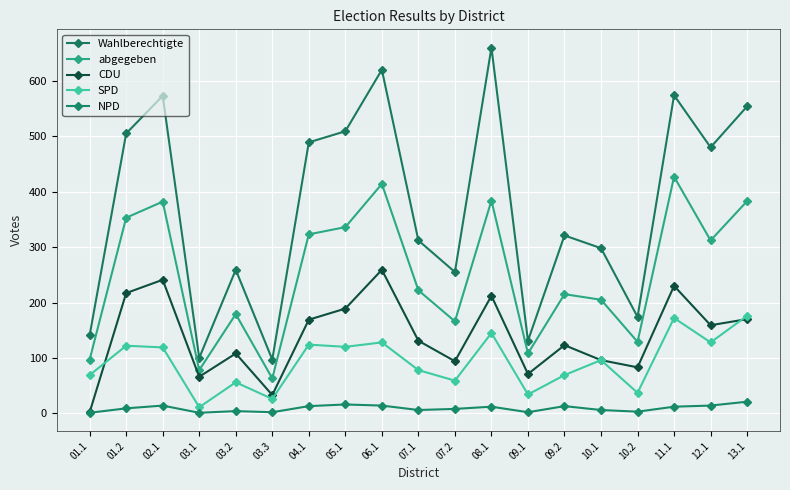

What position from the right is 13.1?

1